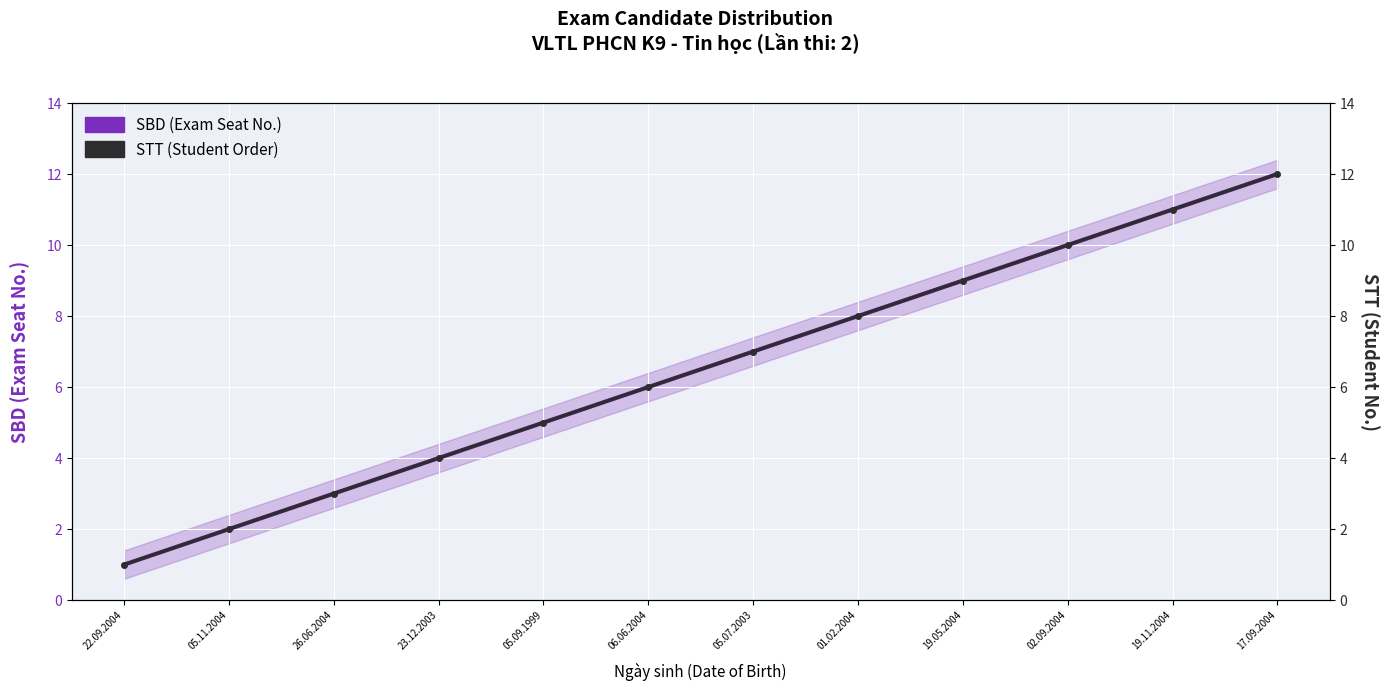

What is the difference between the second highest and minimum values in the STT (Student Order) series?

10